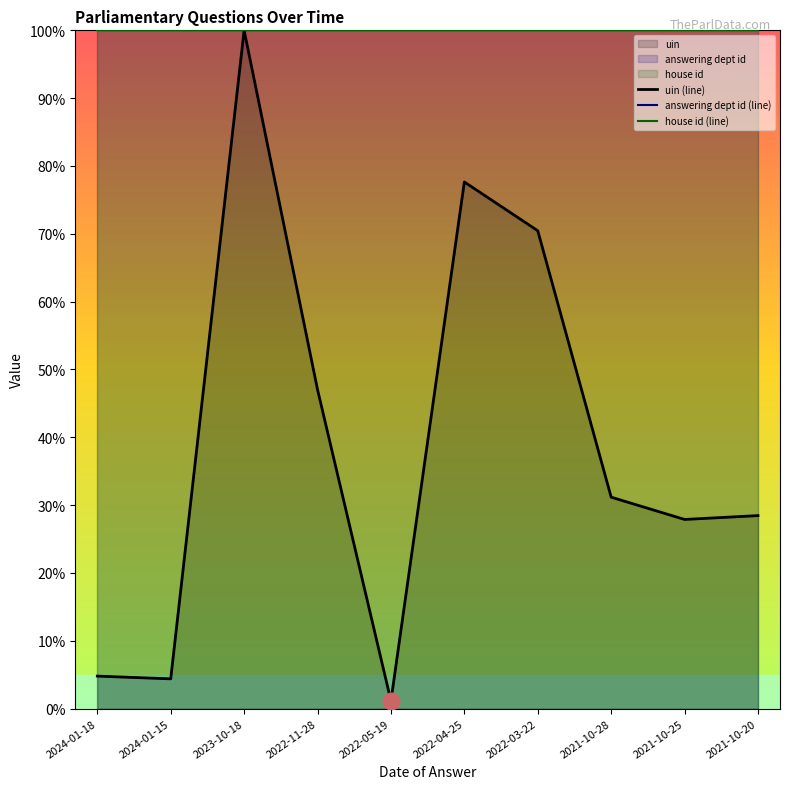

True or false: house id (line) and answering dept id (line) cross at least once.

False